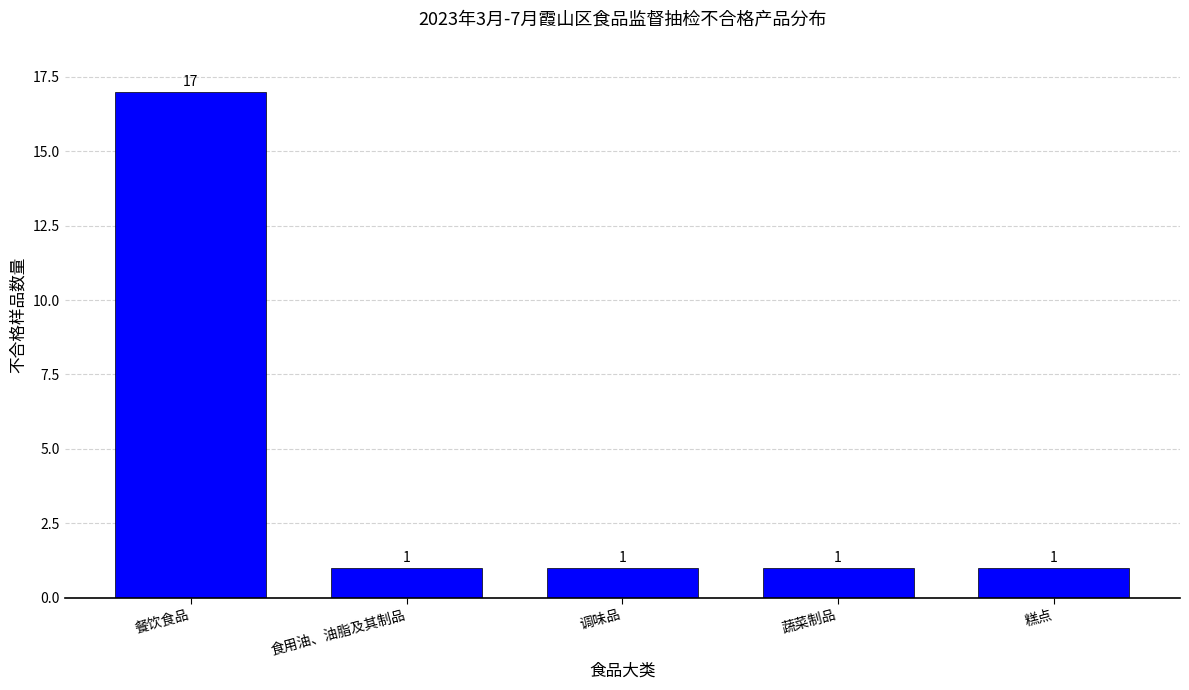

Reading left to right, list all the values displayed in this chart.

17	1	1	1	1